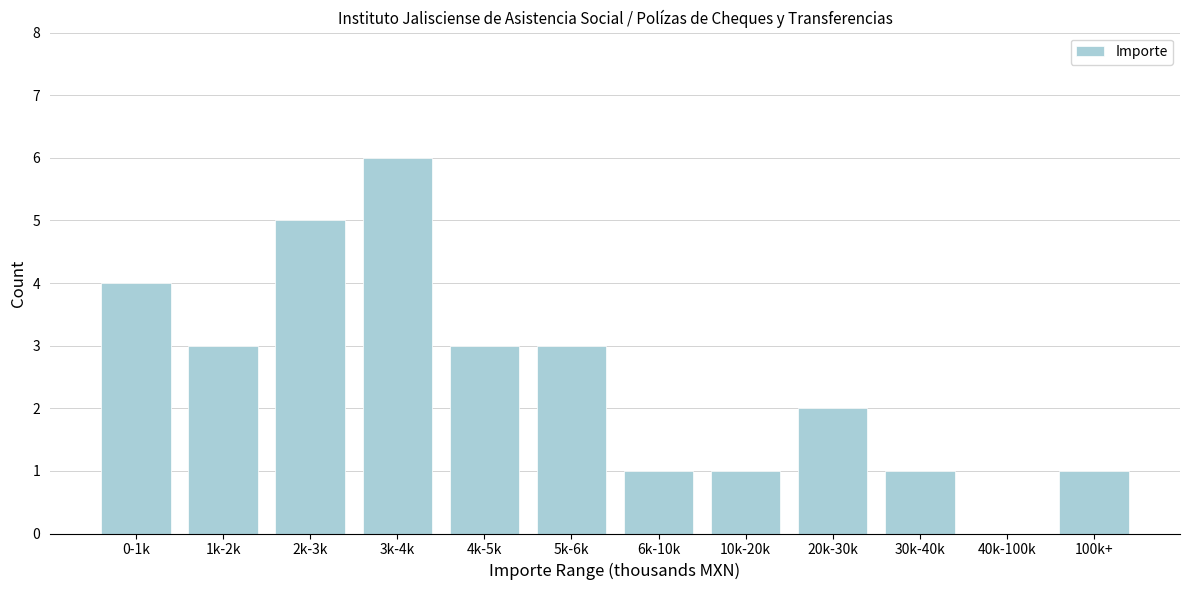

Reading left to right, list all the values displayed in this chart.

0-1k=4	1k-2k=3	2k-3k=5	3k-4k=6	4k-5k=3	5k-6k=3	6k-10k=1	10k-20k=1	20k-30k=2	30k-40k=1	40k-100k=0	100k+=1